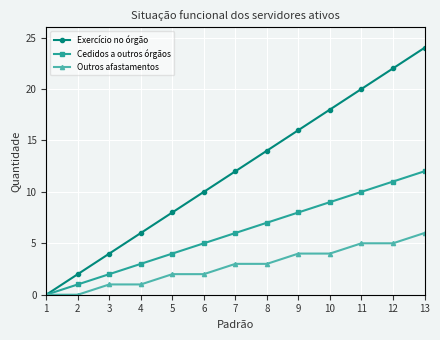

What is the maximum value for Cedidos a outros órgãos?

12